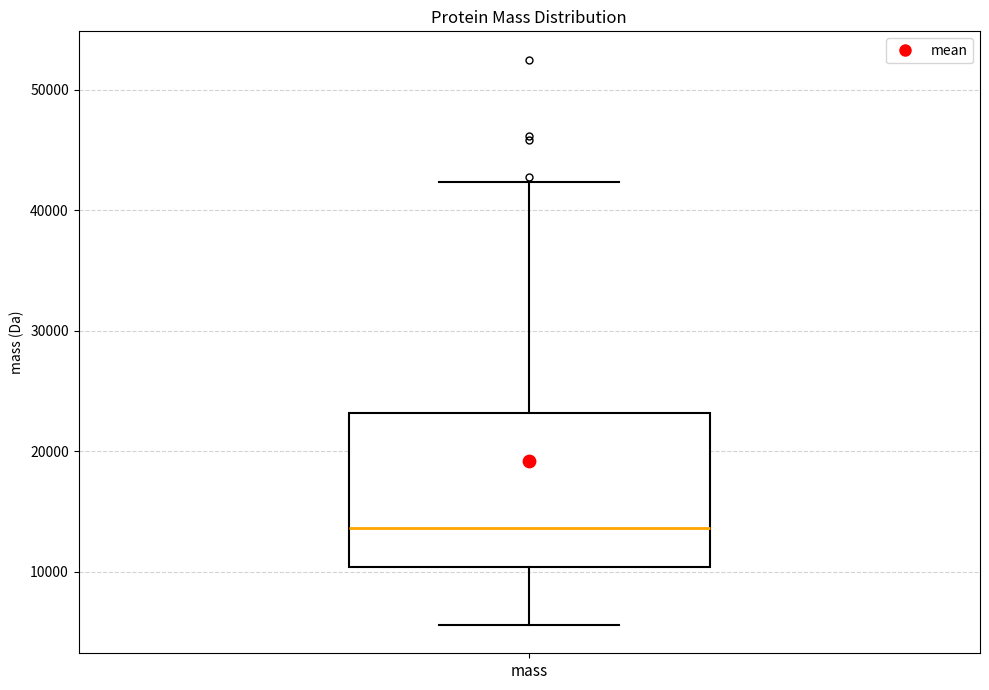

Read this box plot against the y-axis: the position of the median line, the range covered by the box, and the ends of both whiskers. The values are not printed on the chart, so give them approximately, as read against the axis.

median 14000, box 10000 to 23000, whiskers 6000 to 42000